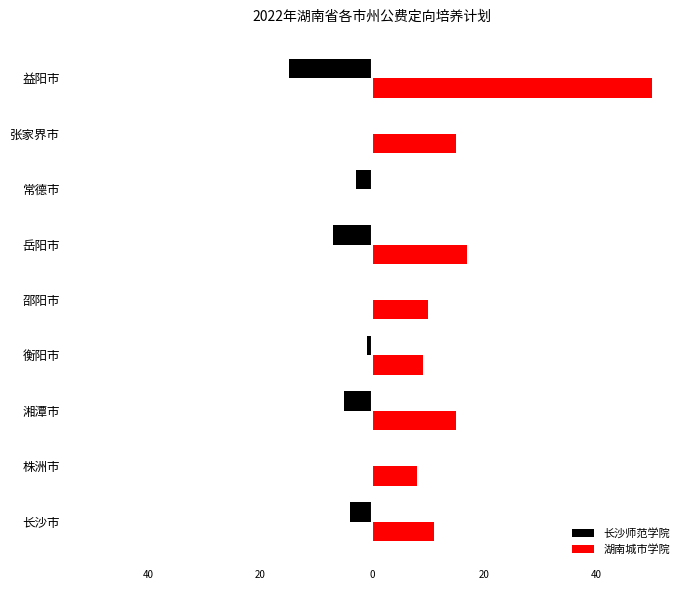

List the series in order of their overall mean, lowest first.

长沙师范学院, 湖南城市学院